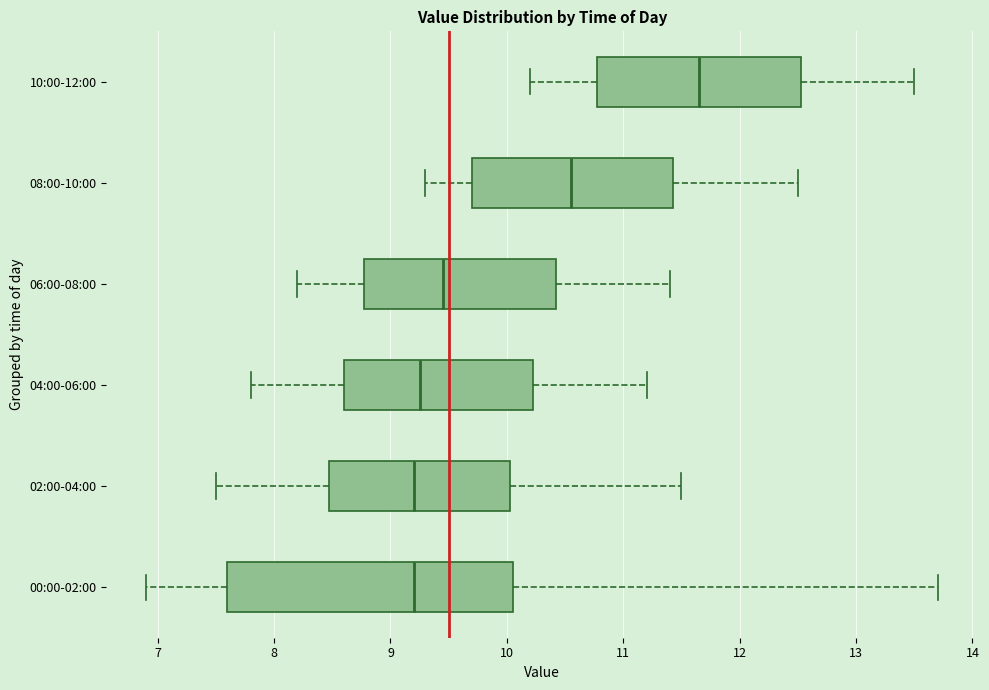

Comparing the boxes themselves (not the whiskers), which one is the widest?

00:00-02:00